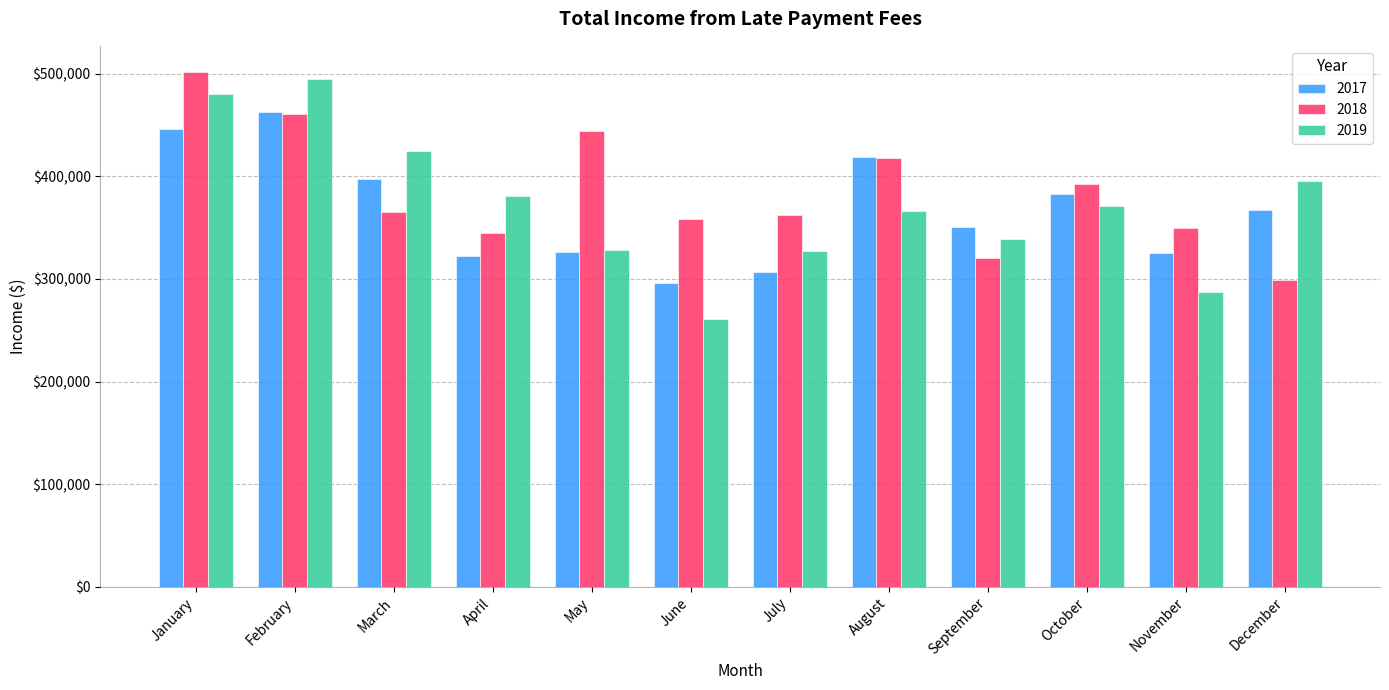

How many values in the 2019 series exceed 370941?

6